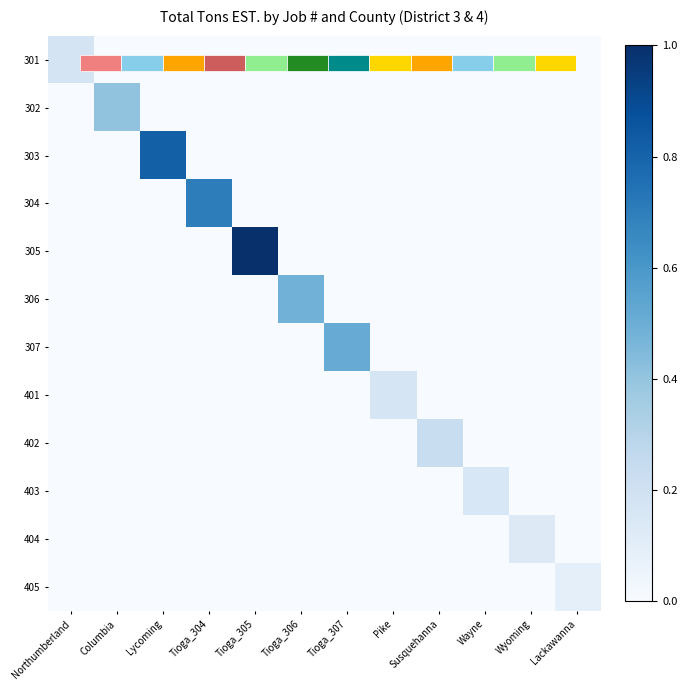

Rank the series by their maximum value, from lowest to highest.

405, 404, 403, 401, 301, 402, 302, 306, 307, 304, 303, 305